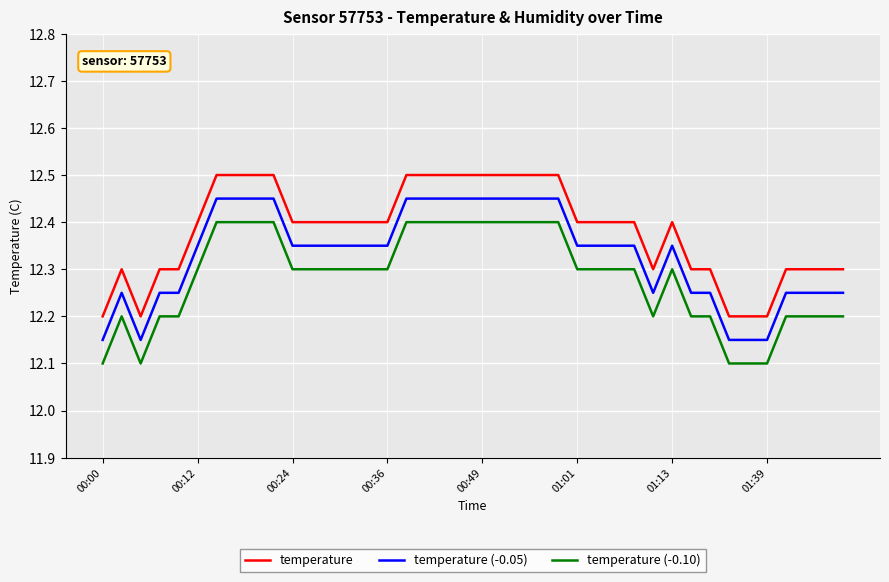

What is the greatest value displayed?

12.5